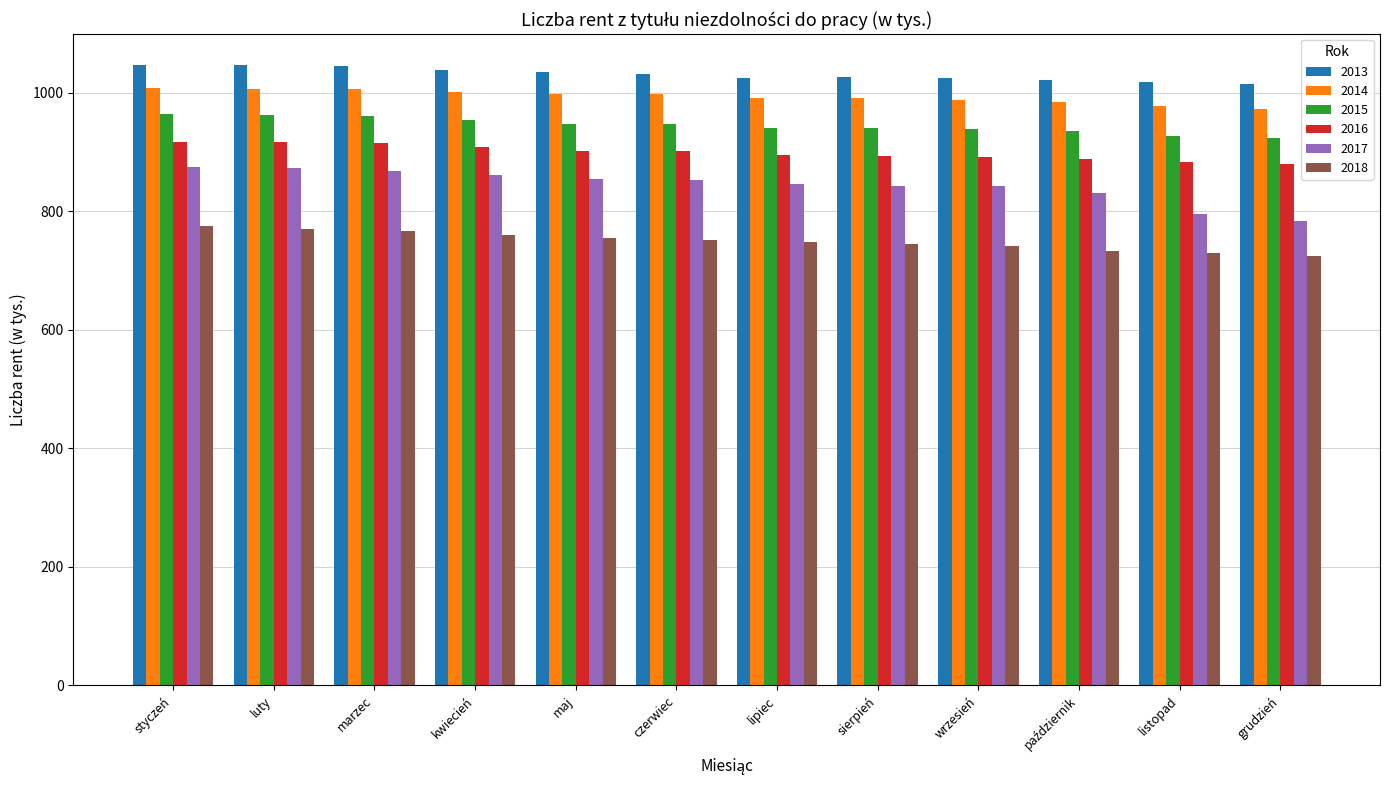

At which label does 2013 first exceed 1031?

styczeń